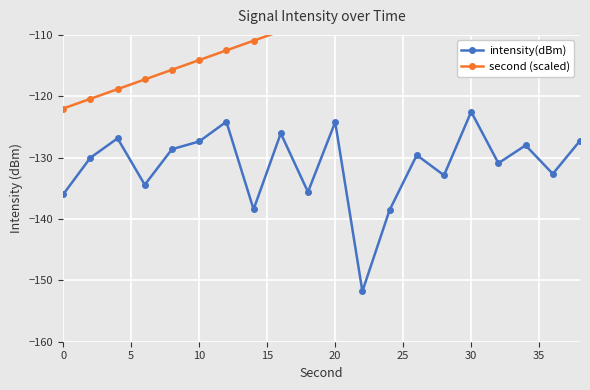

What is the minimum value for intensity(dBm)?

-151.8